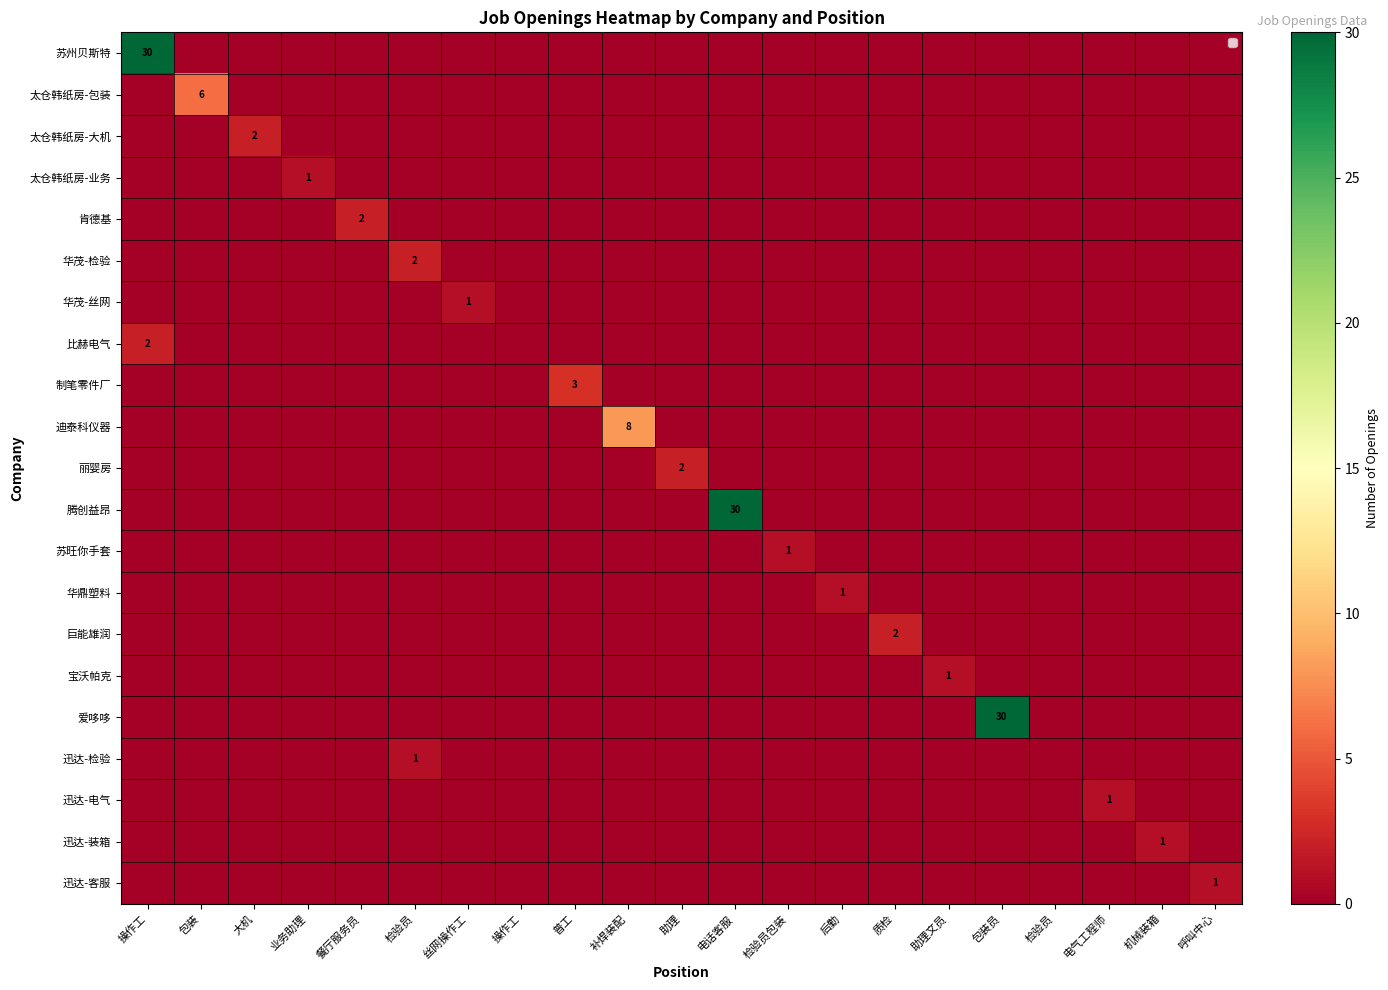

What is the sum of all 太仓韩纸房-业务 values?

1